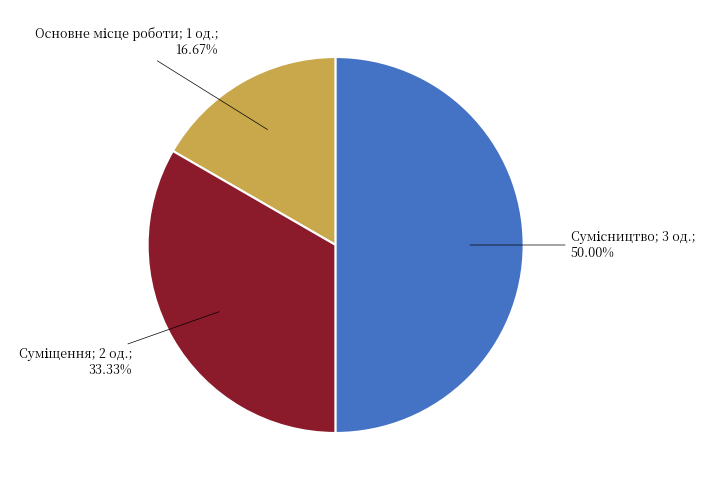

How many segments does this pie chart have?

3